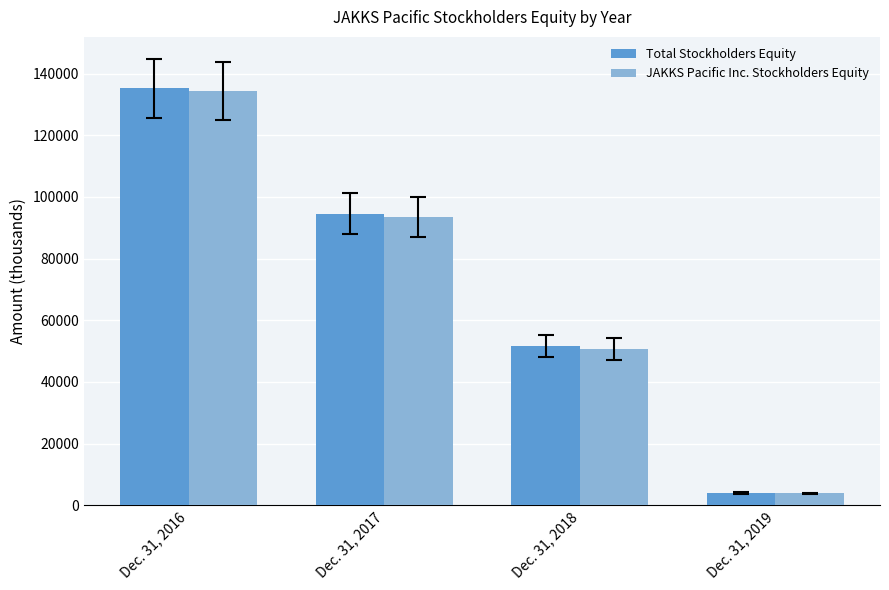

What is the average value of the Total Stockholders Equity series?

71346